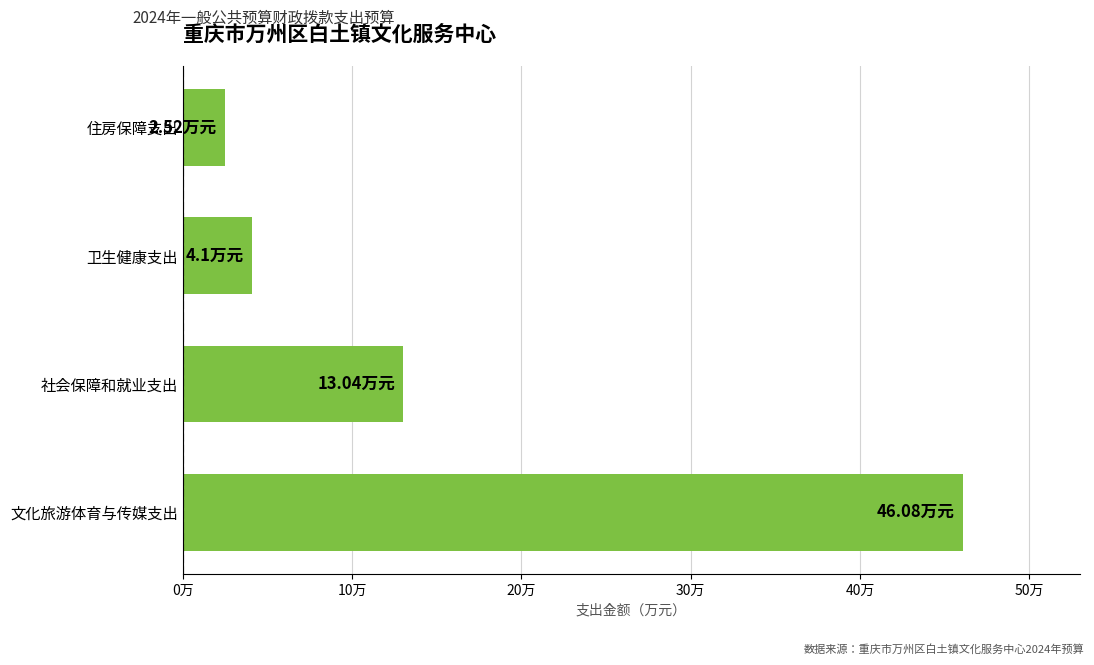

Which category has the highest value across all series?

文化旅游体育与传媒支出